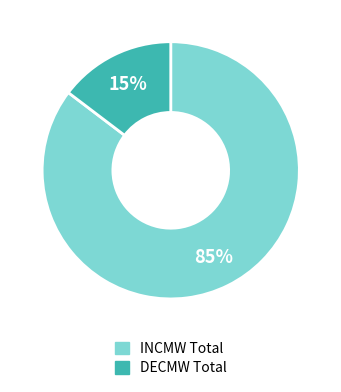

Which slice is the largest?

INCMW Total